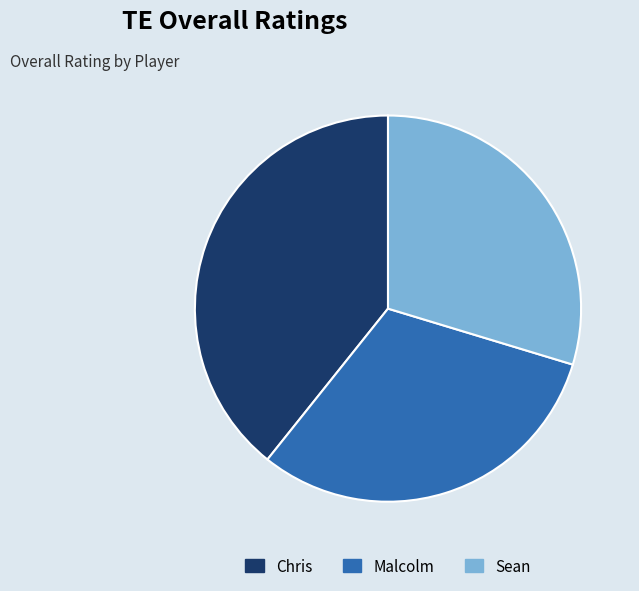

Rank the categories by value from highest to lowest.

Chris, Malcolm, Sean